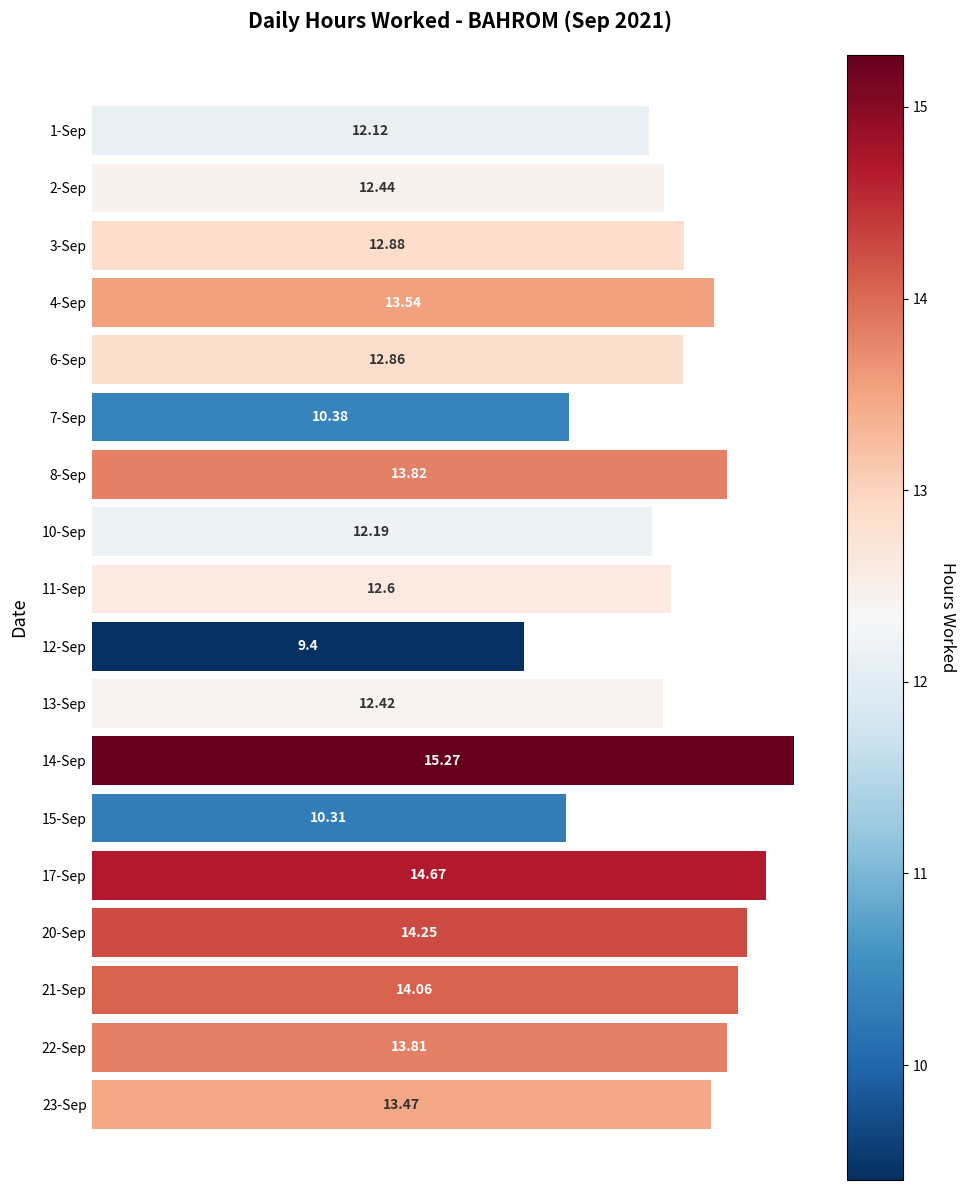

What is the difference between the second highest and second lowest values?

4.4